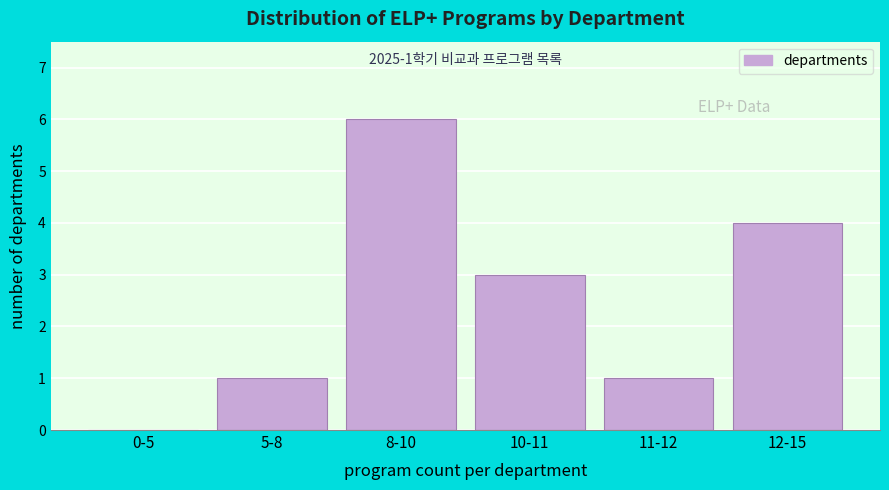

Reading right to left, transcribe all the data shown in this chart.

12-15=4	11-12=1	10-11=3	8-10=6	5-8=1	0-5=0